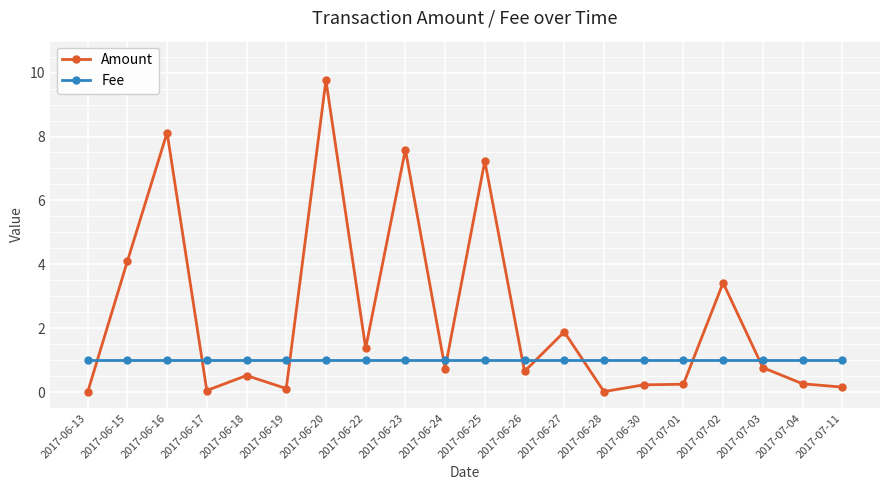

At 2017-06-25, list the series in order from largest to smallest.

Amount, Fee